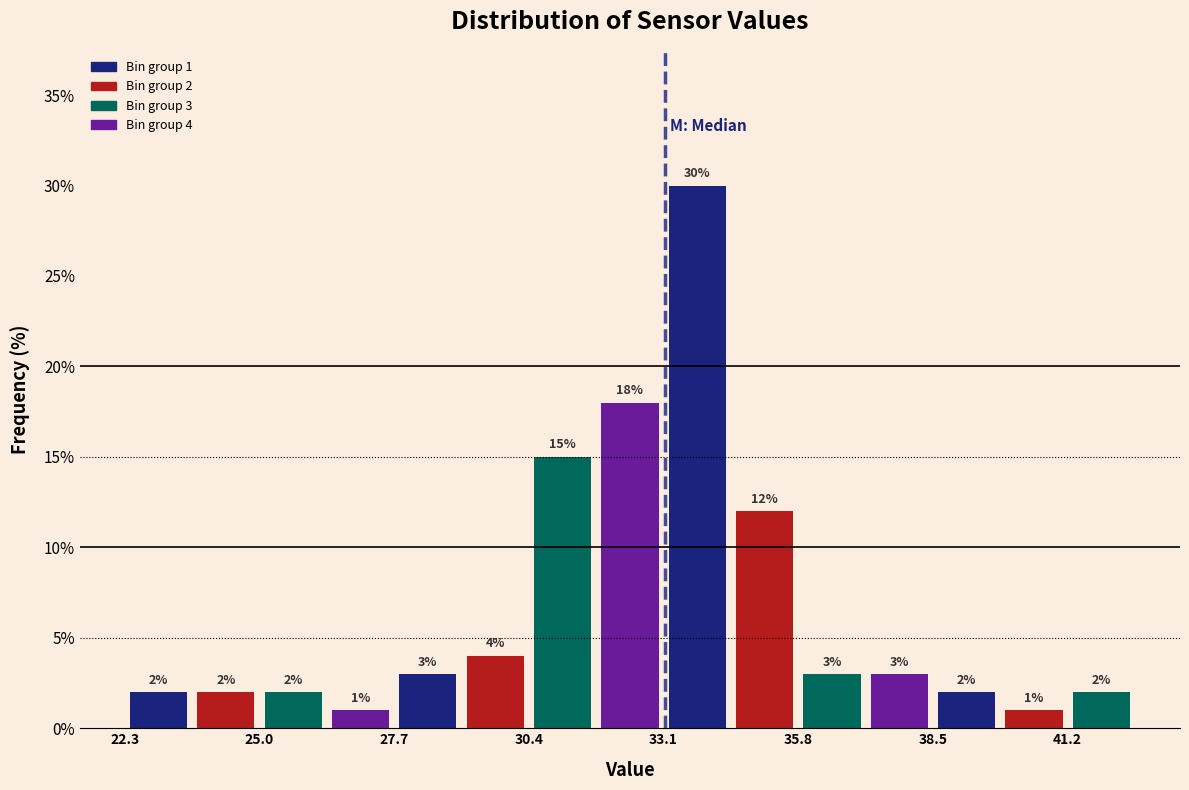

Read against the x-axis, roughly where is the centre of the tallest bar?

33.5